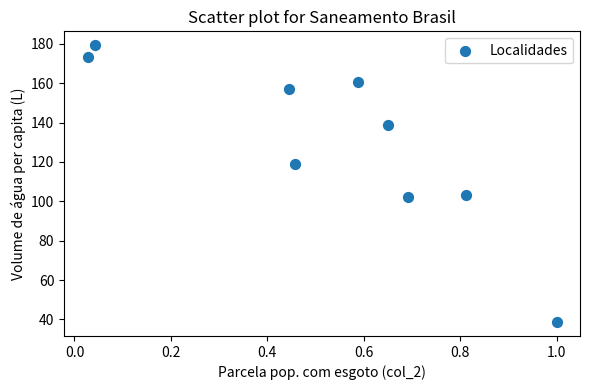

What is the range of Y values (max minus min)?

140.7